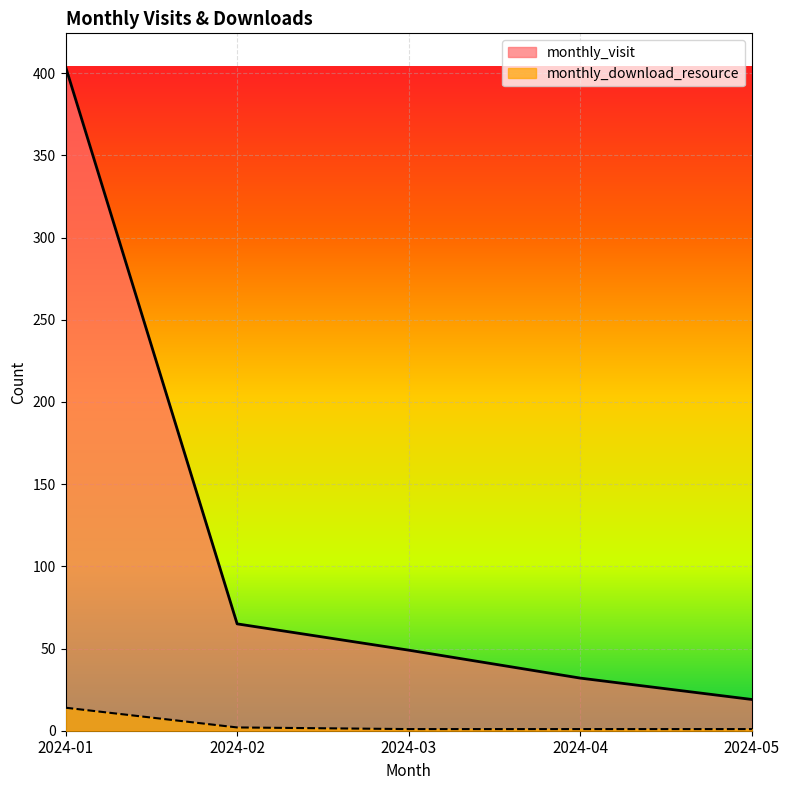

Is it true that monthly_visit equals 404 at 2024-01?

True